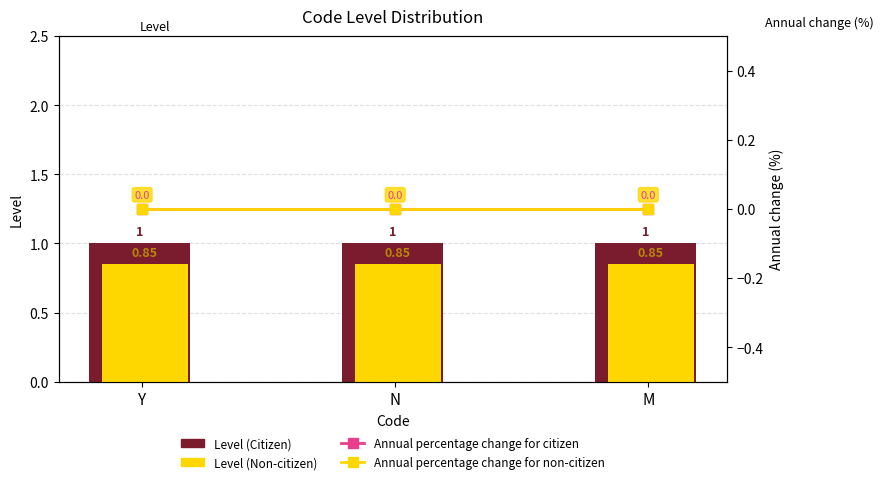

At how many categories does at least one series exceed 0?

3